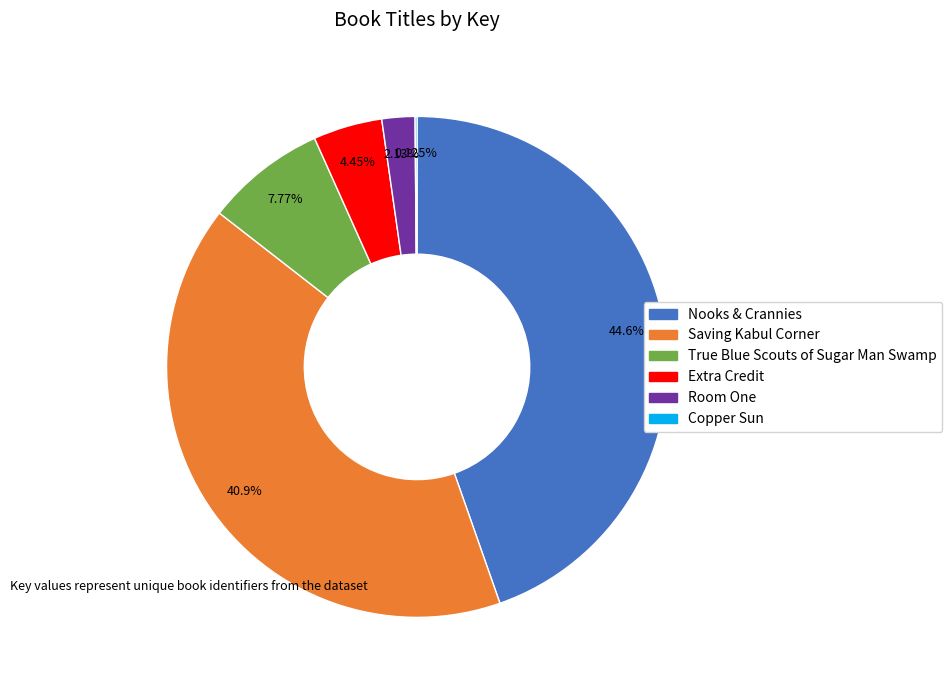

Is it true that Nooks & Crannies is 34% of the pie?

False